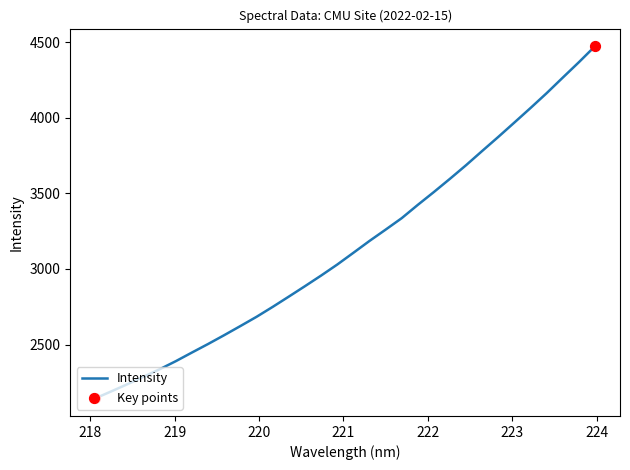

What is the difference between the maximum and minimum values?

2328.6